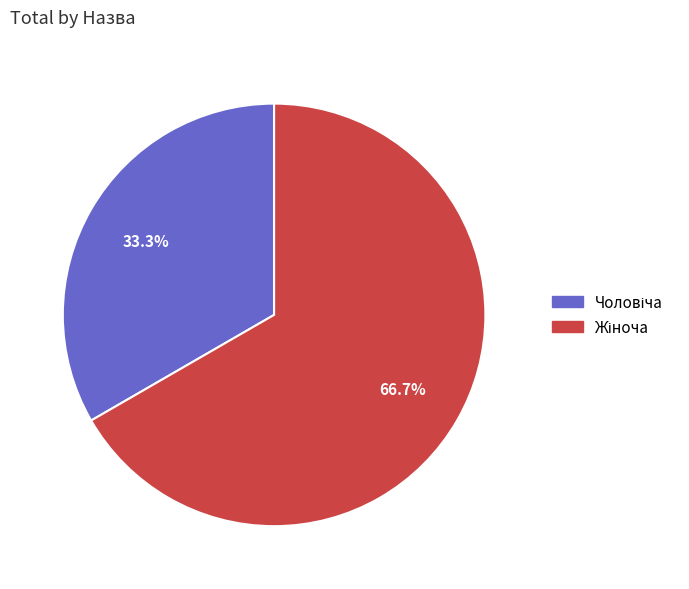

Does any single category account for the majority?

Yes